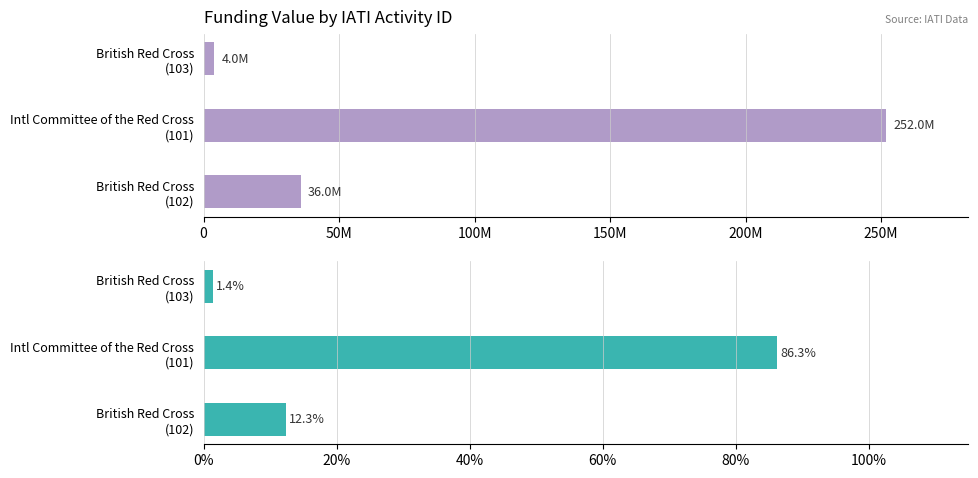

Which series changed the most between Intl Committee of the Red Cross (101) and British Red Cross (102)?

Value